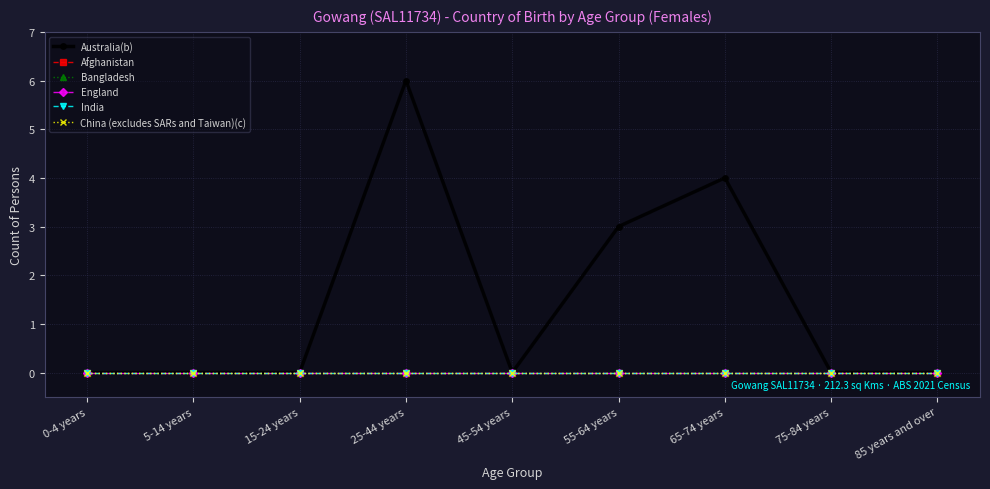

Is it true that Australia(b) equals 0 at 45-54 years?

True